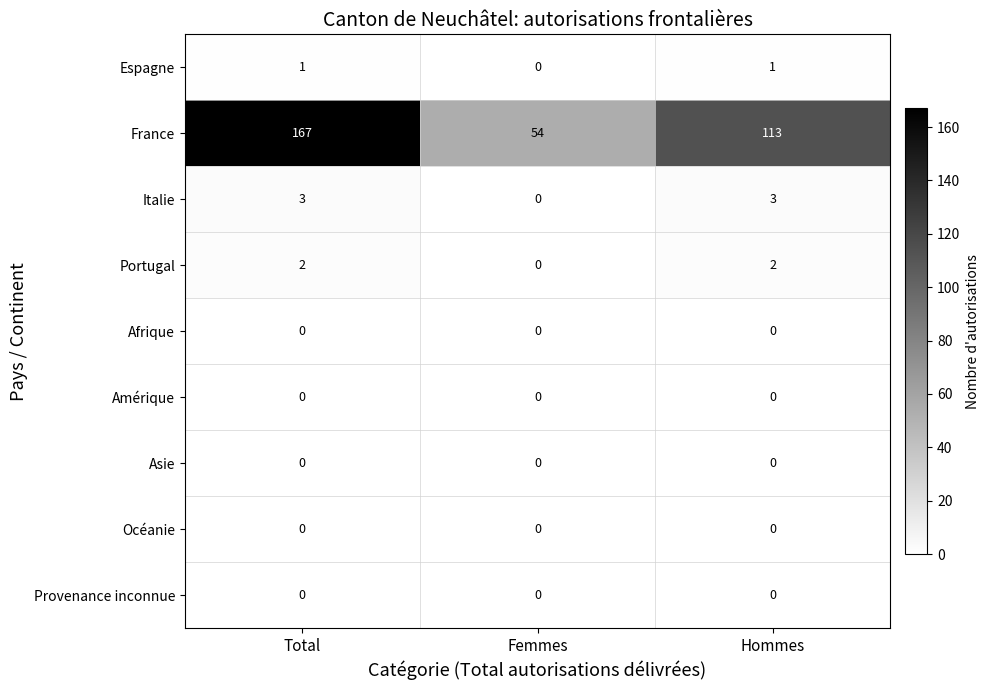

What is the approximate value of France at Total, to the nearest 5?

165